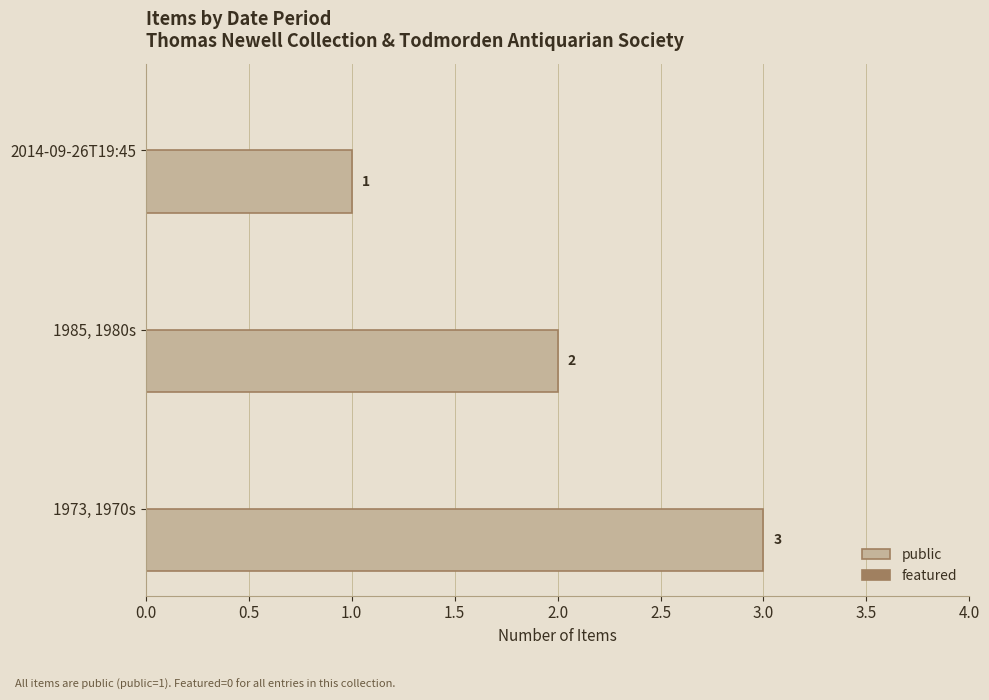

Are the bars horizontal?

Yes